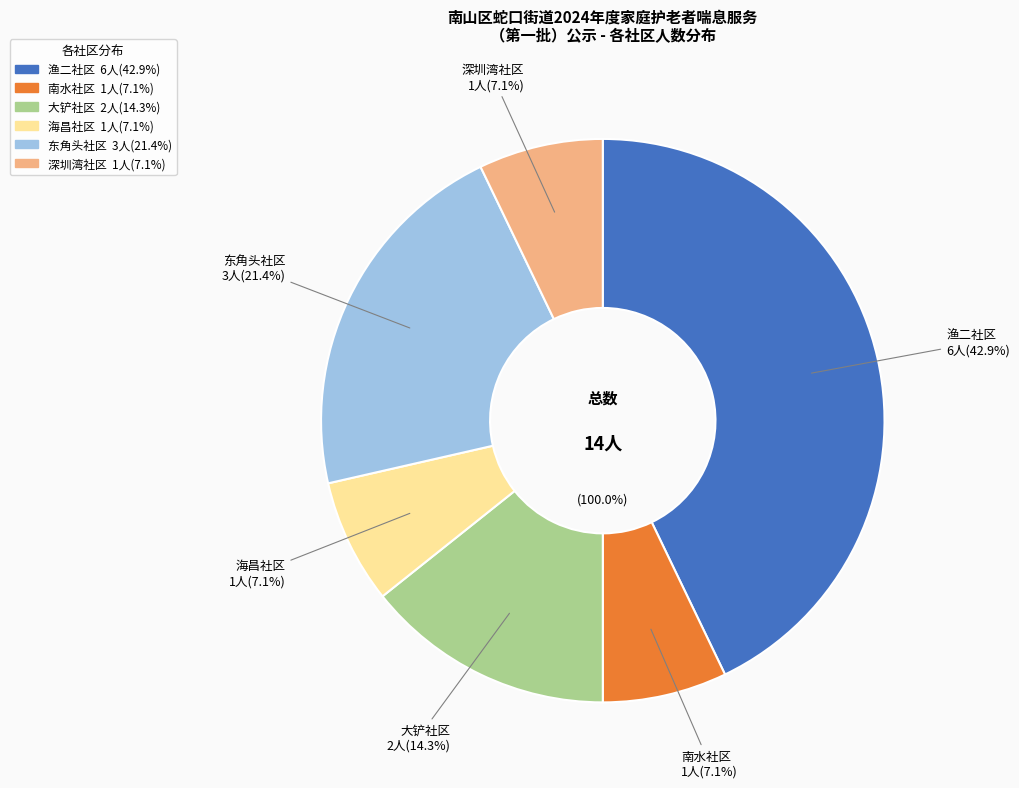

What is the ratio of the value at 南水社区 to the value at 东角头社区?

0.3